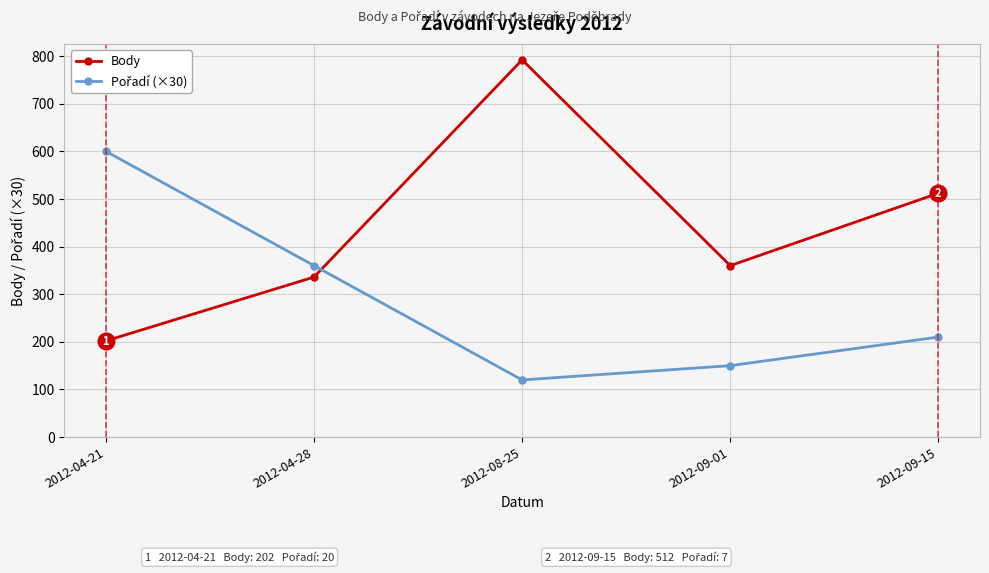

What is the difference between the maximum and minimum values in the Body series?

590